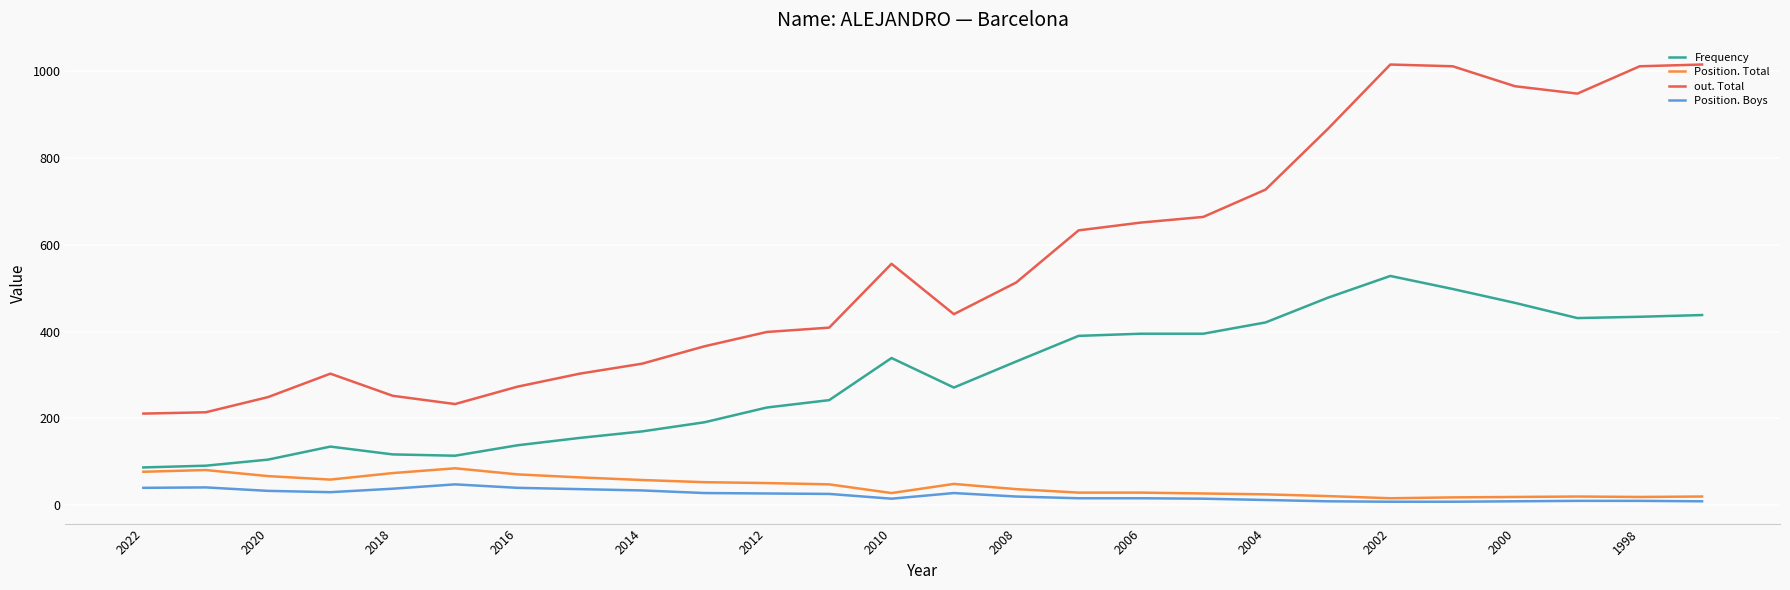

True or false: Position. Total and out. Total intersect in this chart.

False